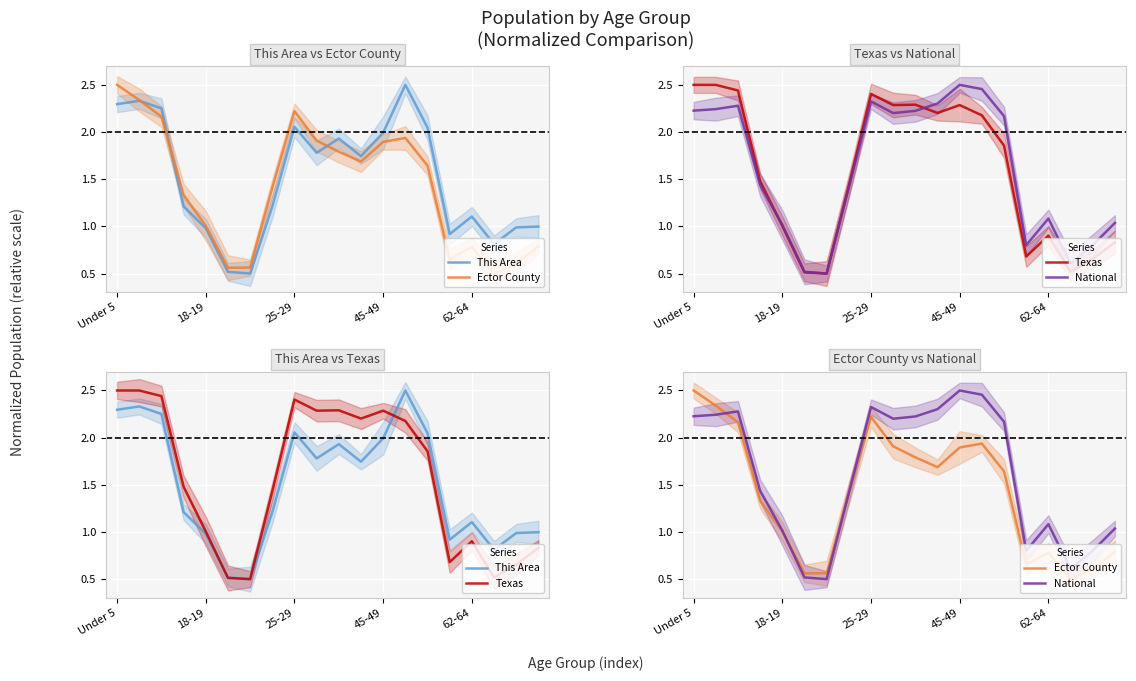

Which series ends up on top after the final intersection of Ector County and National?

National